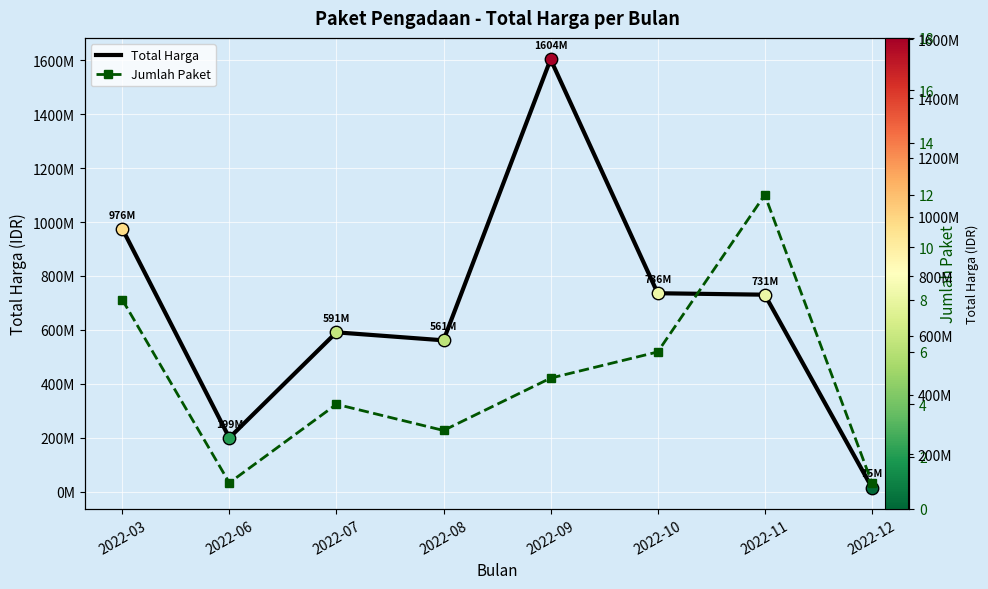

Which series reaches the maximum Y coordinate?

Total Harga